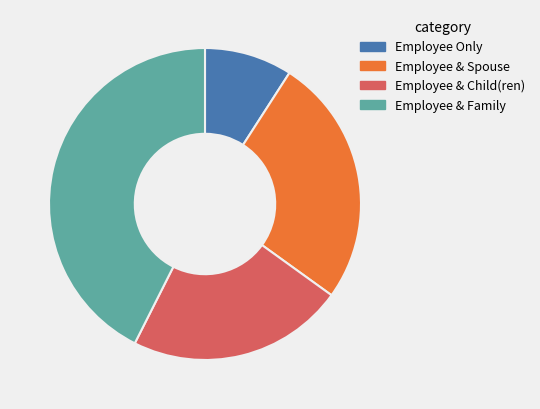

How many slices are in this pie chart?

4